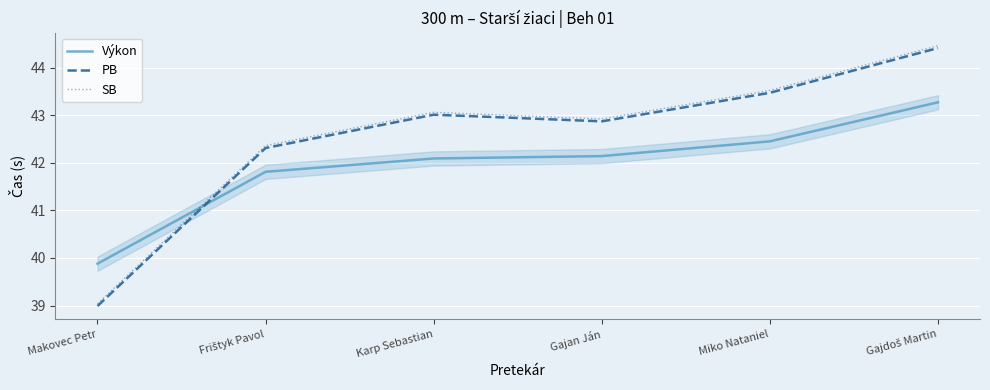

Which label corresponds to the smallest value in the chart?

Makovec Petr